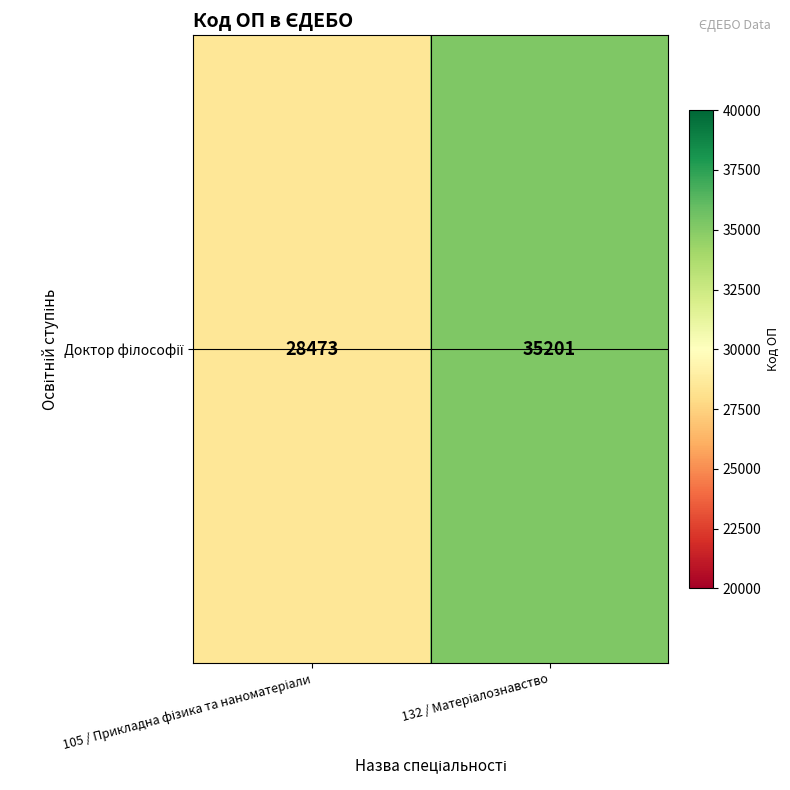

What is the sum of all values?

63674